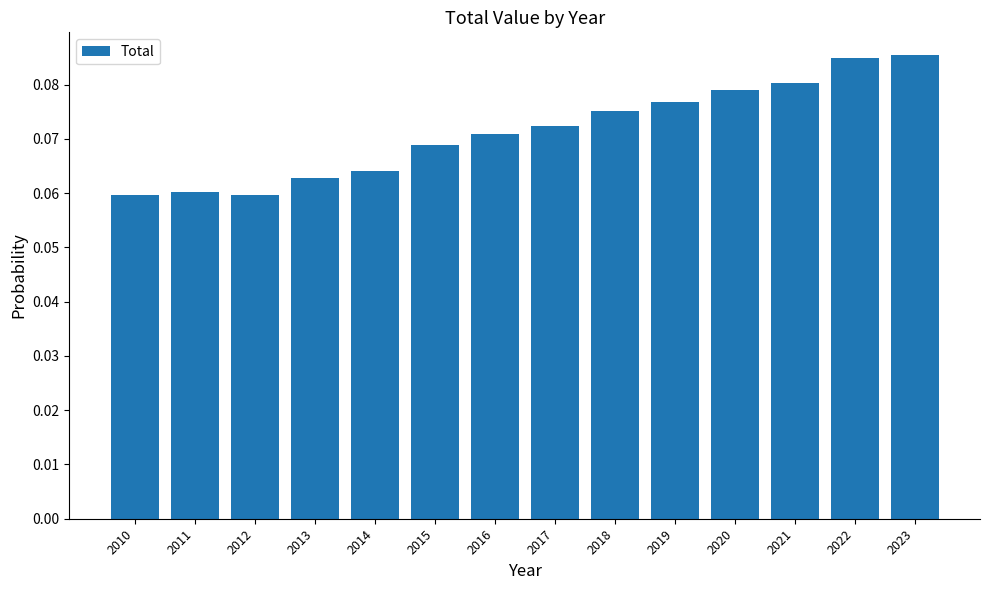

Does the chart contain stacked bars?

No